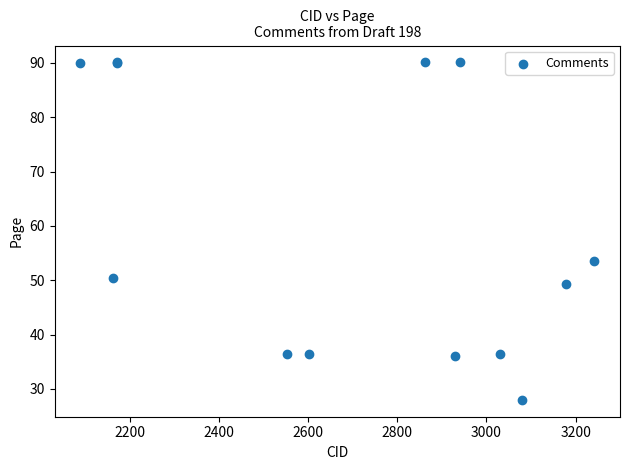

What Y value in the scatter plot is closest to 59?

53.6